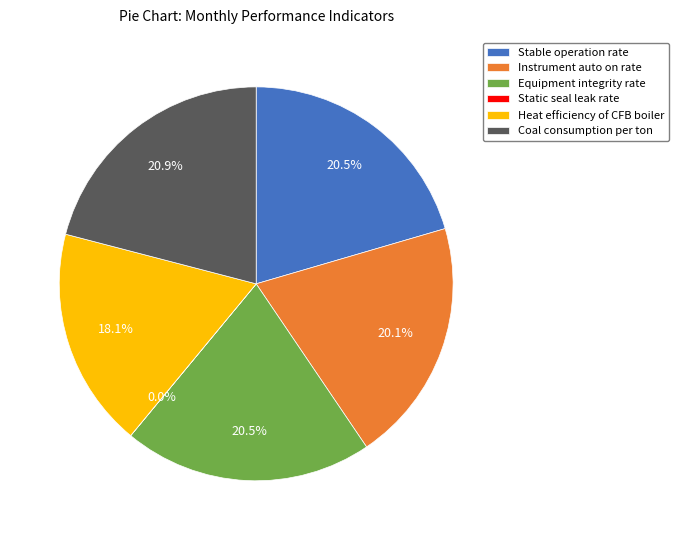

Does Coal consumption per ton account for over 50% of the chart?

No